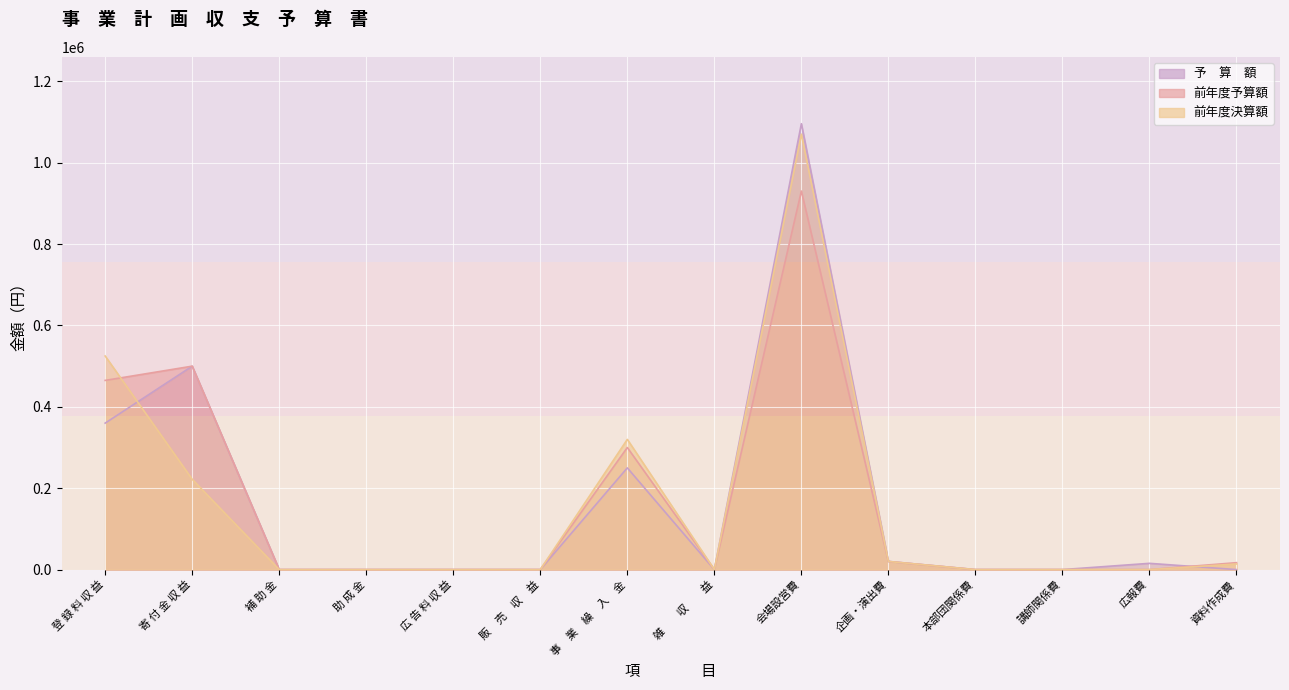

Reading right to left, extract all data points from this chart.

予　算　額: 0	15356	0	0	20000	1095930	0	250000	0	0	0	0	500000	360000
前年度予算額: 16987	0	0	0	20000	930490	0	300000	0	0	0	0	500000	465000
前年度決算額: 13809	0	0	0	20000	1070245	0	320000	0	0	0	0	222000	525000